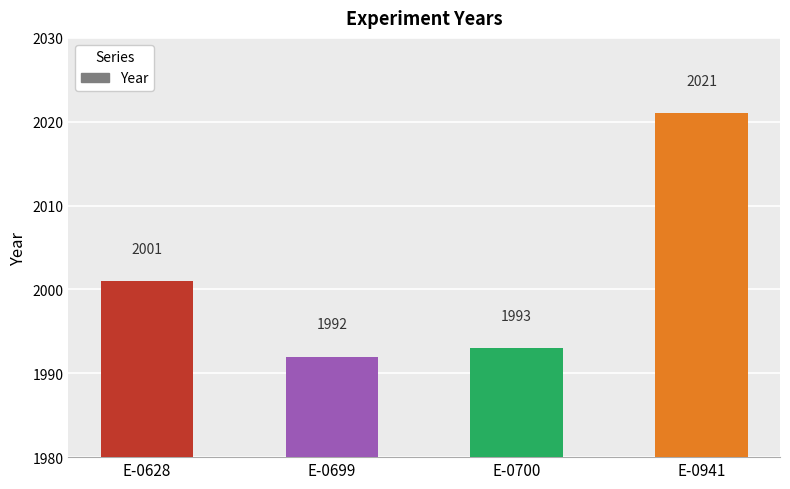

Rank the categories by value from lowest to highest.

E-0699, E-0700, E-0628, E-0941